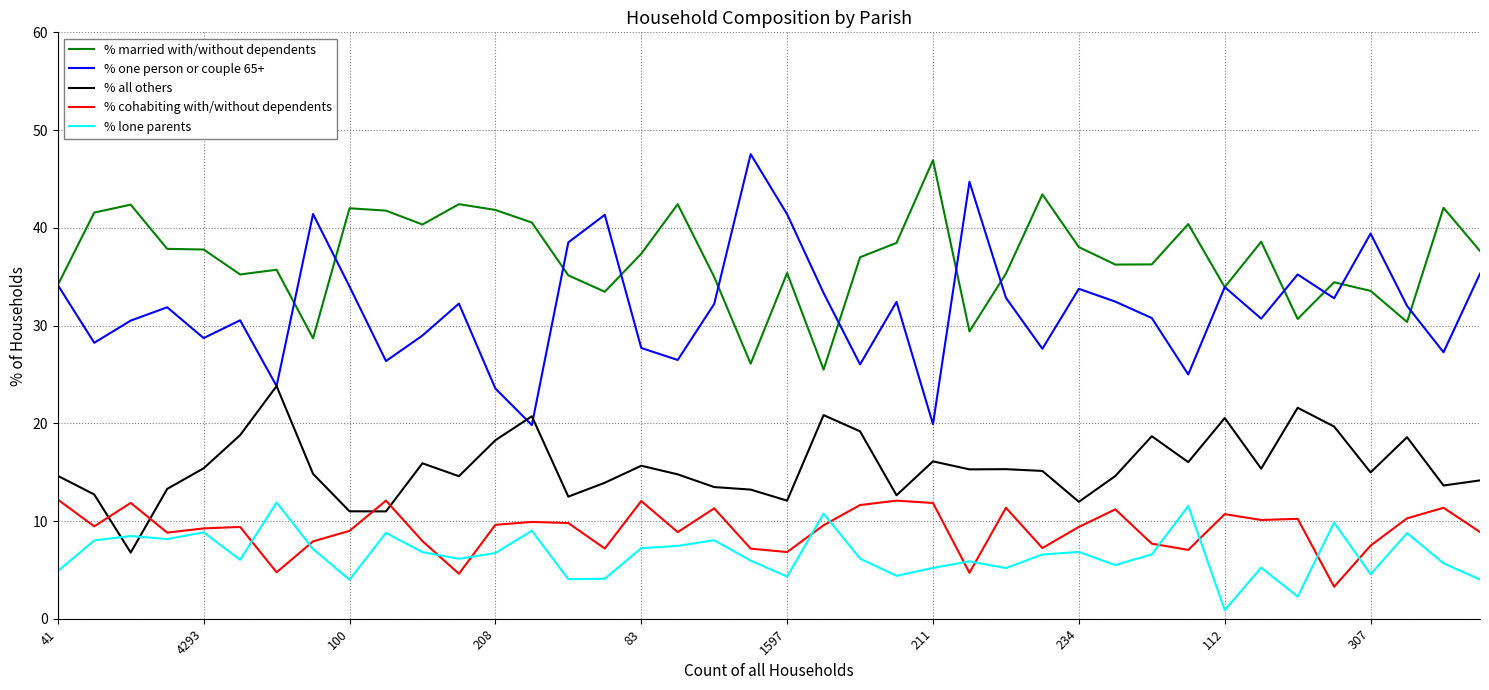

What is the highest value of the % cohabiting with/without dependents series?

12.2